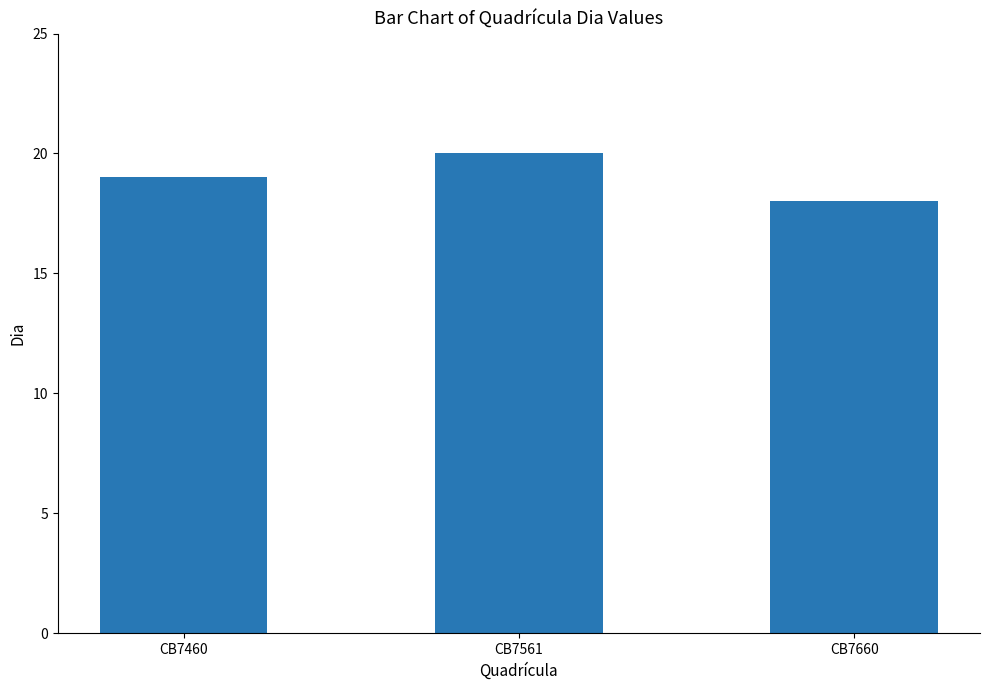

What is the change in value from CB7460 to CB7660?

-1